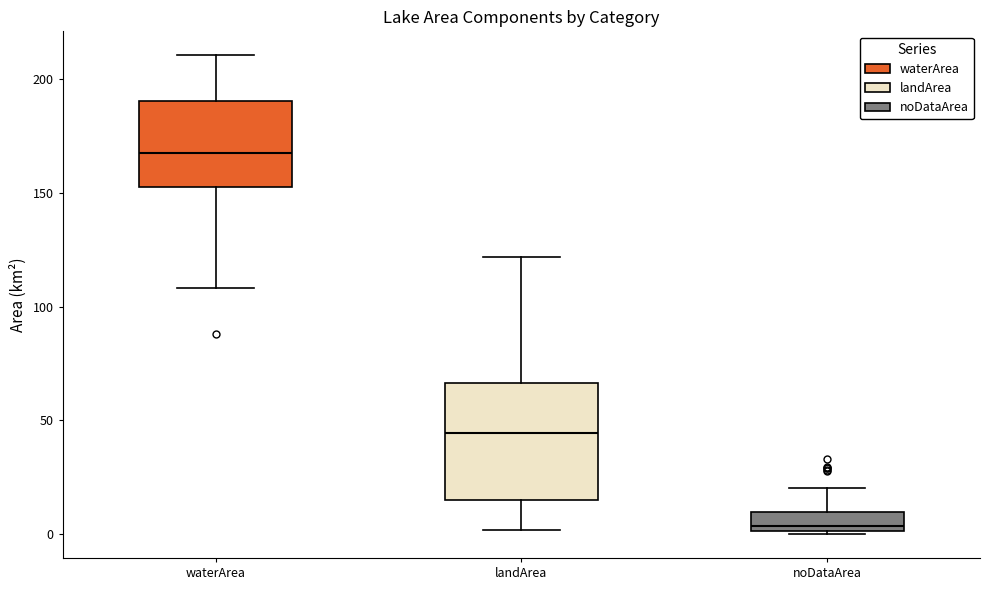

Which box has the highest median line?

waterArea